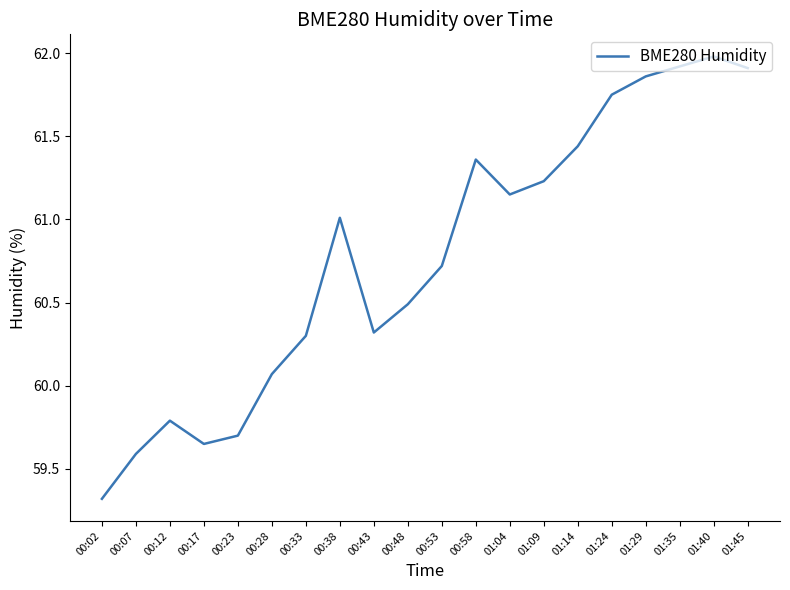

The value at 00:07 is 78.9. True or false?

False